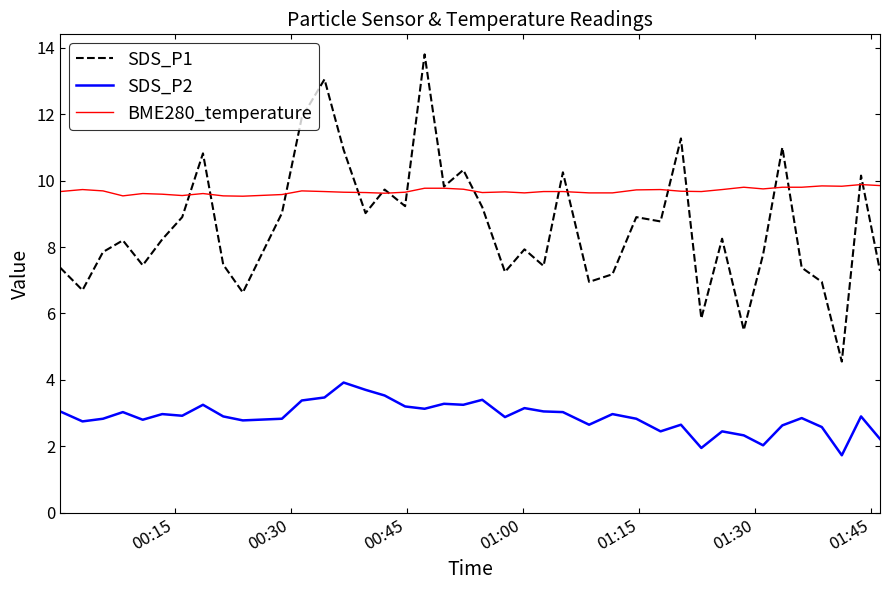

How many interior local valleys does the SDS_P1 series have?

13